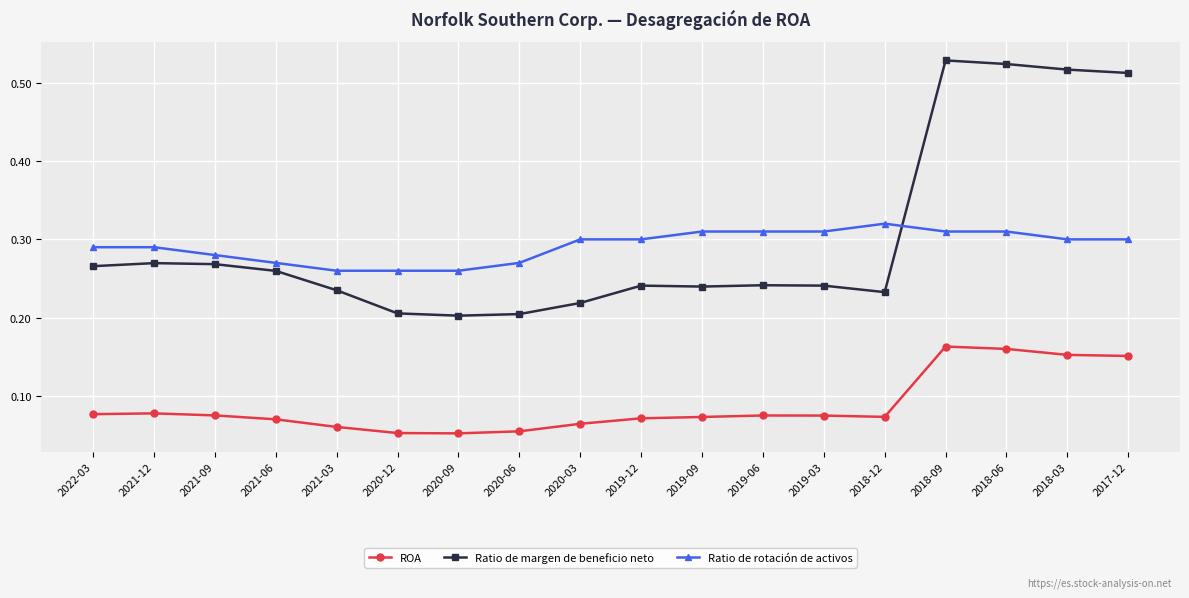

What is the label of the 16th point from the left?

2018-06